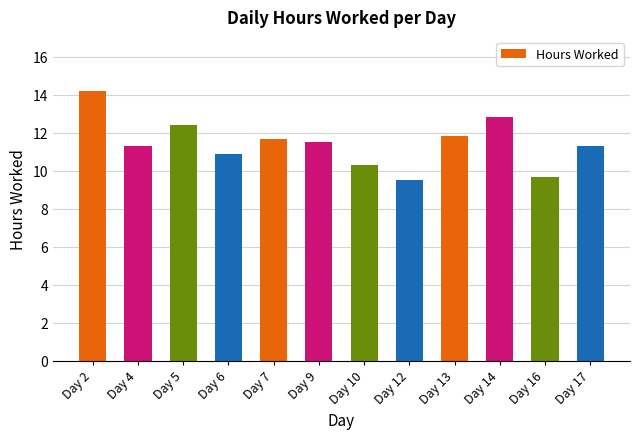

What is the difference between the values at Day 14 and Day 7?

1.2